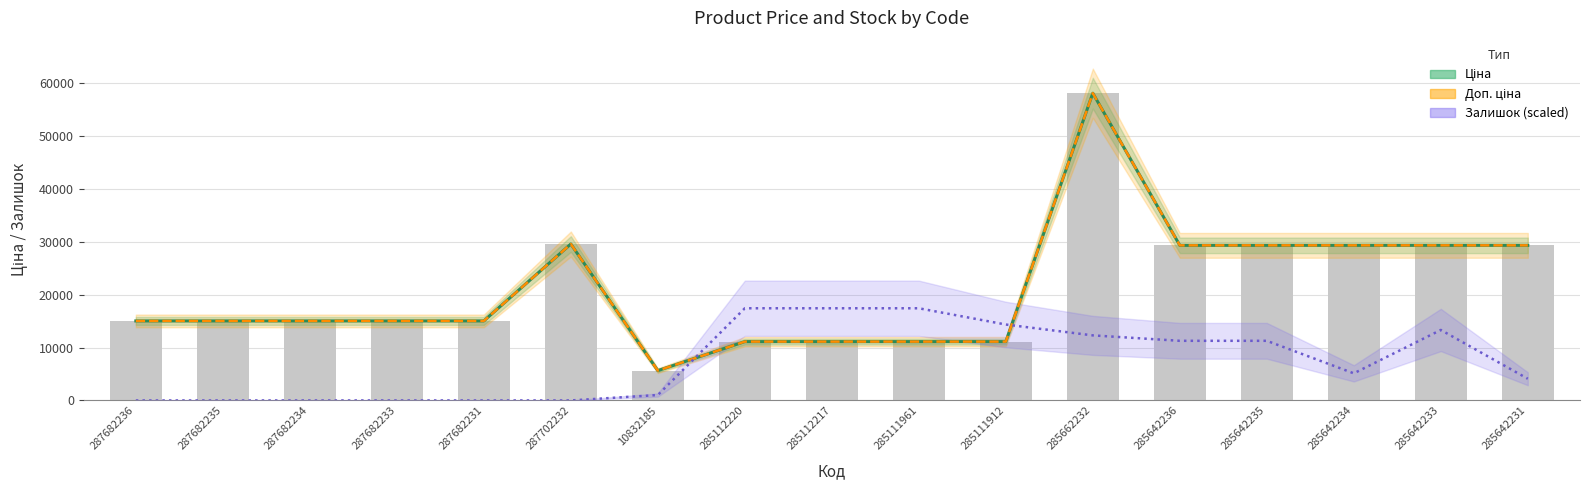

Does the chart contain stacked bars?

No